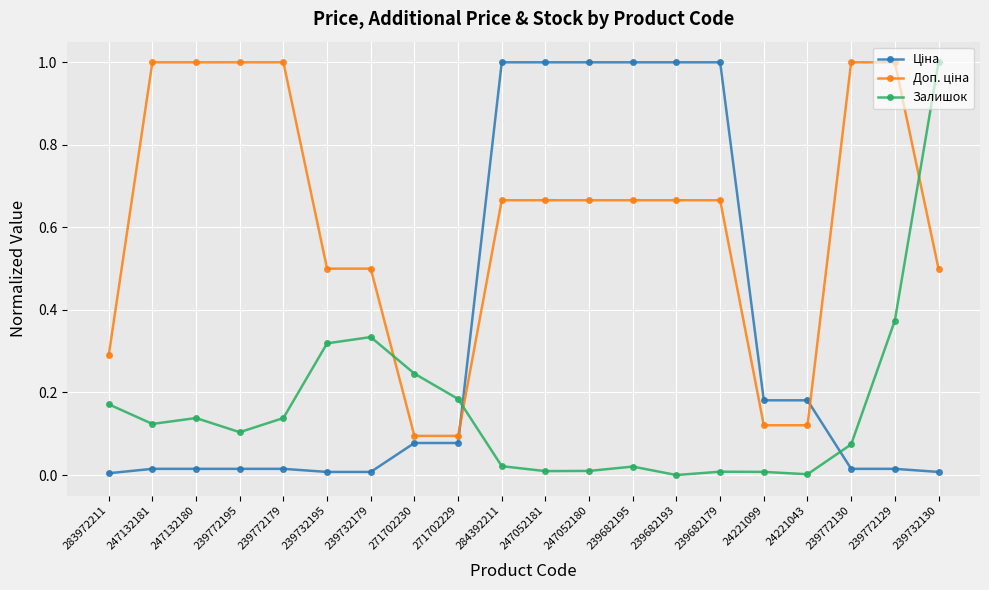

What is the greatest value displayed?

1.0